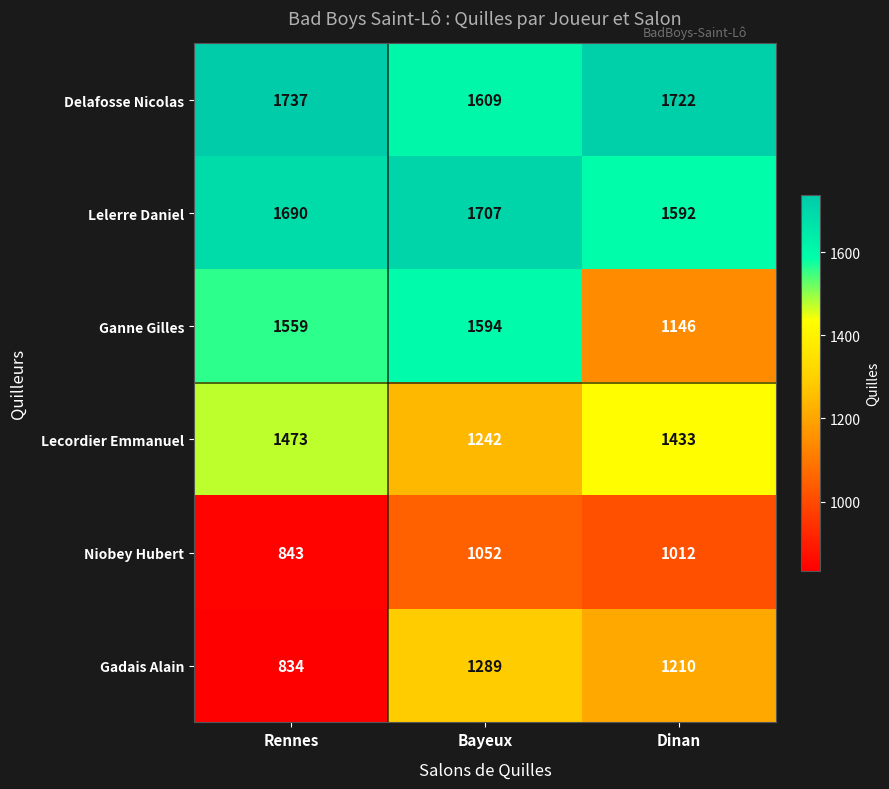

What is the sum of the Lecordier Emmanuel values at Bayeux and Rennes?

2715